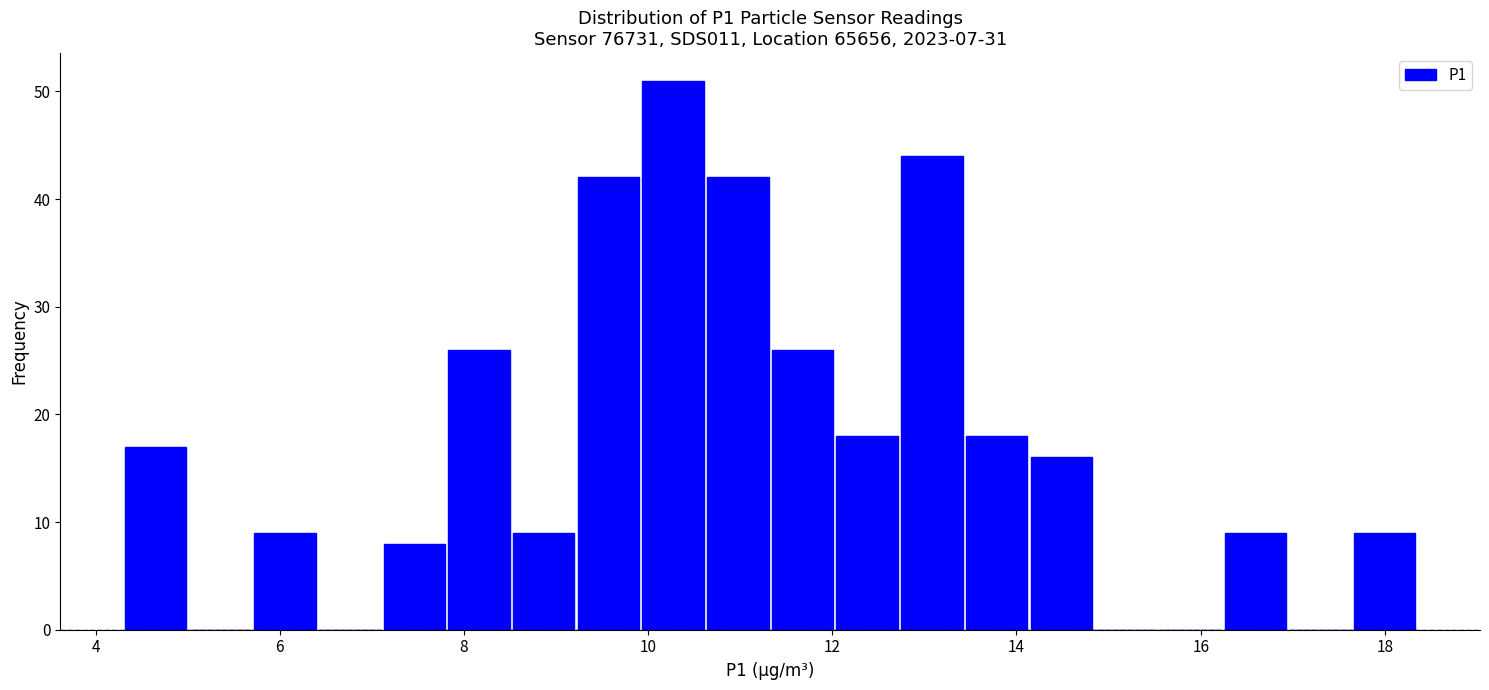

Read against the x-axis, roughly where is the centre of the tallest bar?

10.2